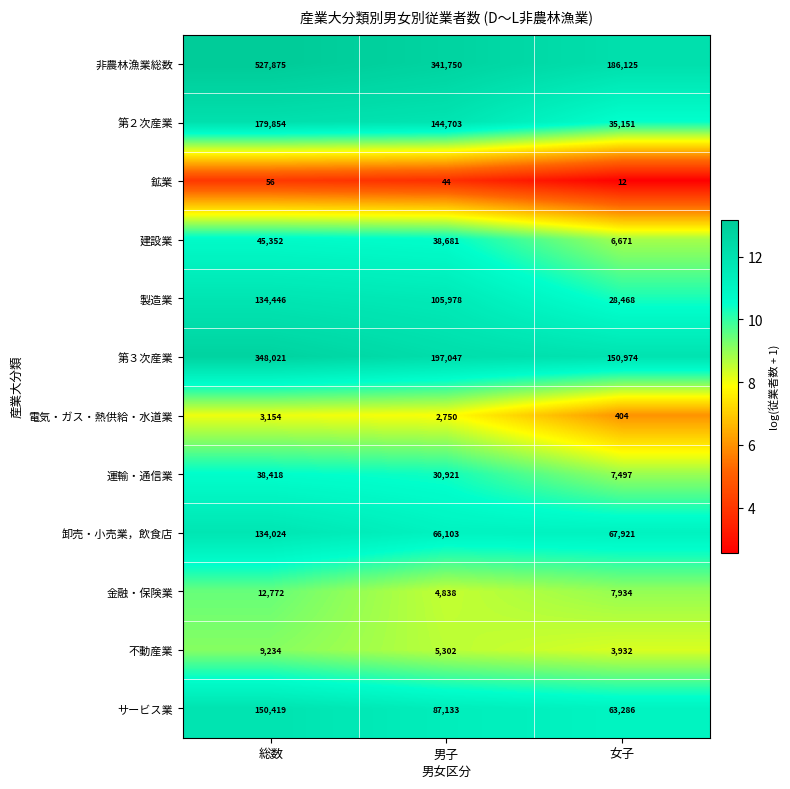

Which series has the largest total across all categories?

非農林漁業総数